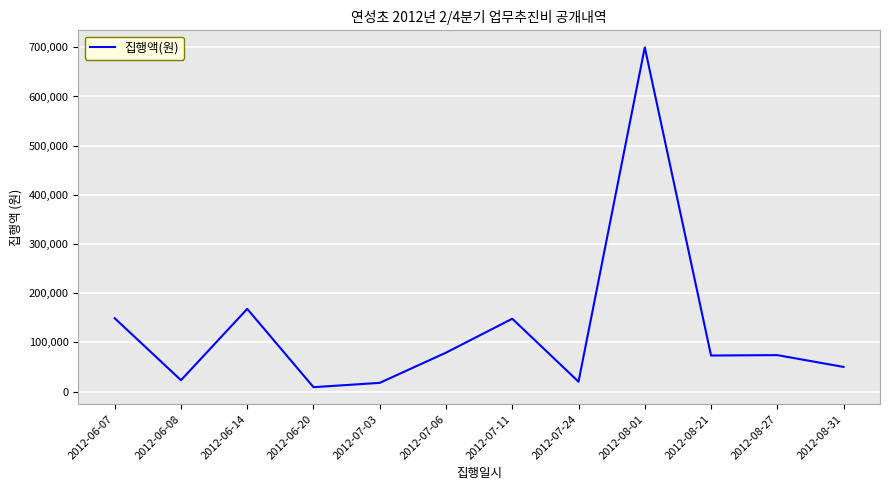

What is the sum of the values at 2012-08-01 and 2012-07-06?

779000